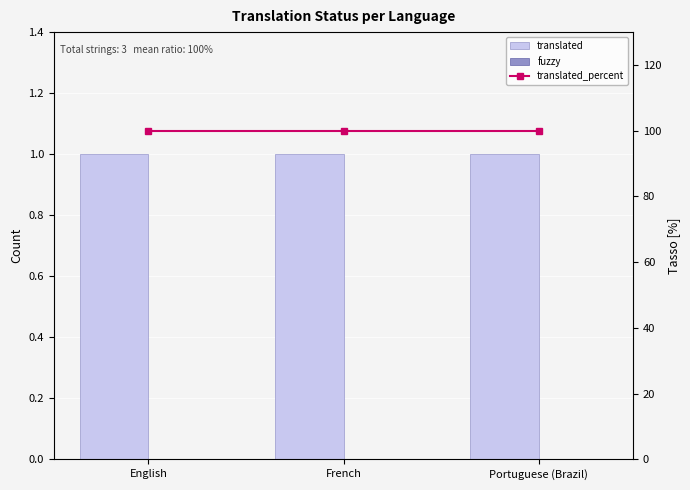

Is the value of fuzzy at Portuguese (Brazil) greater than the value of translated at Portuguese (Brazil)?

No